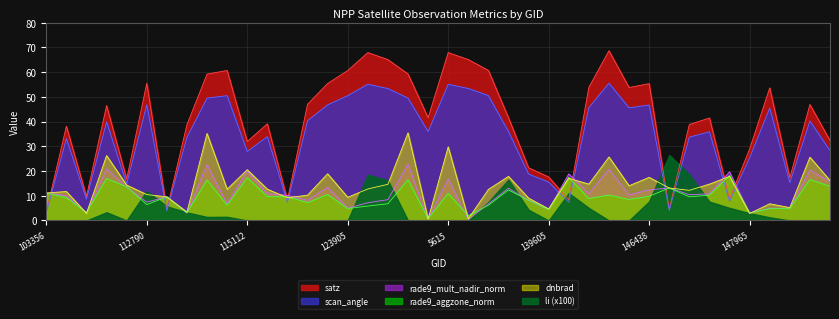

Is the value of scan_angle at 113127 greater than the value of satz at 113299?

No